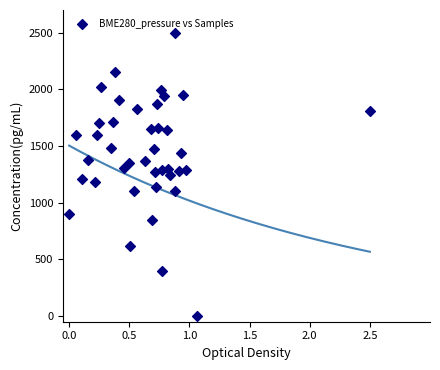

What is the range of X values (max minus min)?

2.5